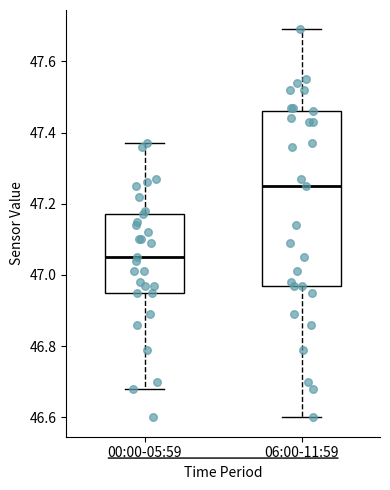

Comparing the boxes themselves (not the whiskers), which one is the tallest?

06:00-11:59